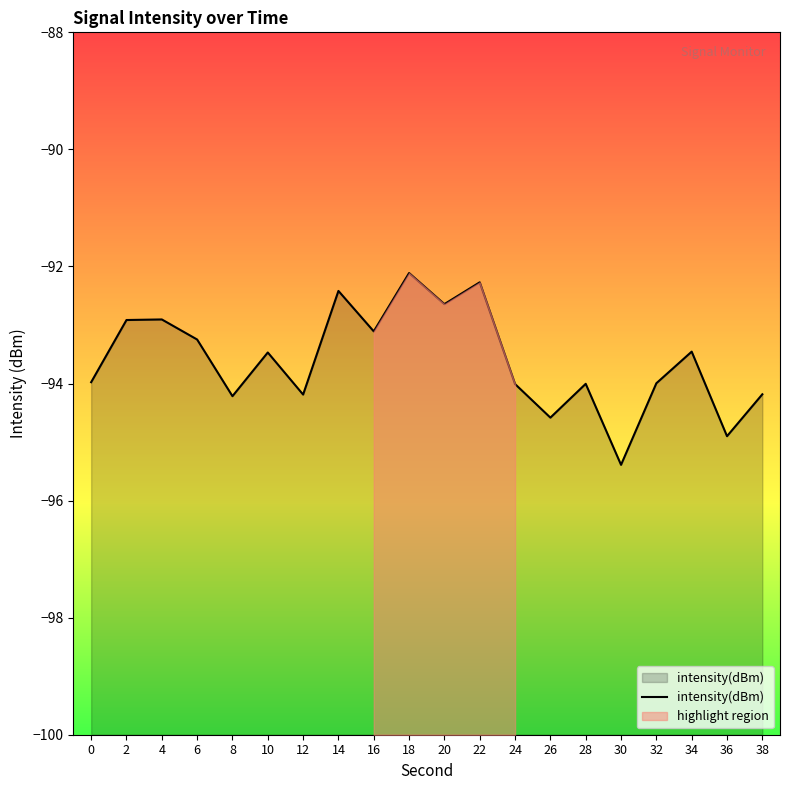

What is the difference between the maximum and minimum values?

3.3